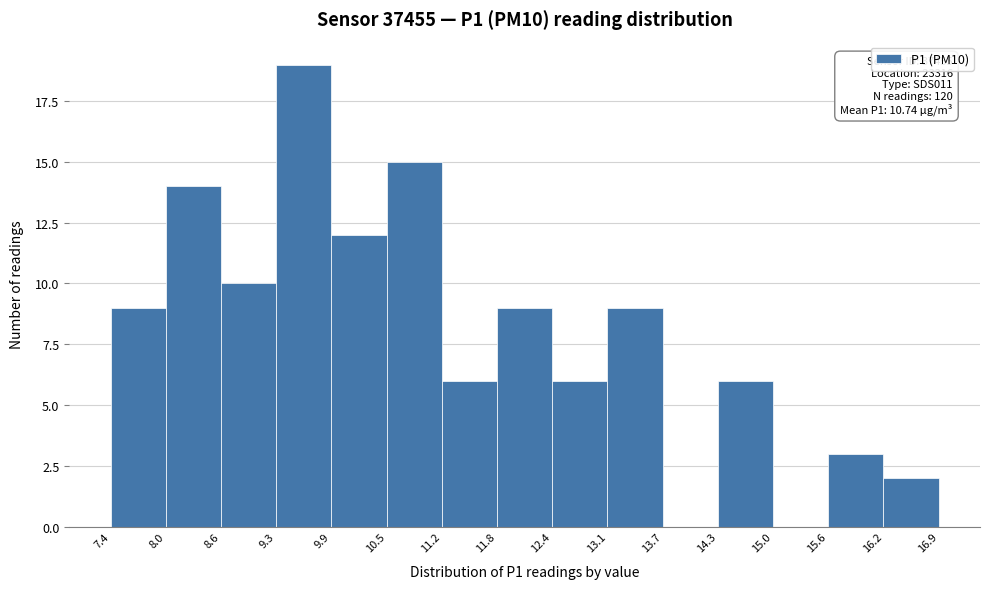

Which range on the x-axis has the tallest bar?

9.3 to 9.9